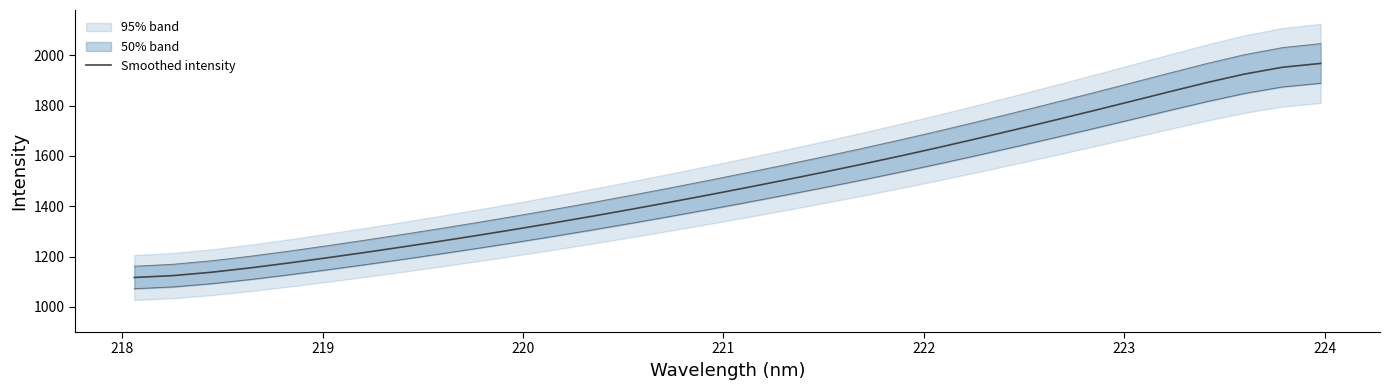

What is the lowest value of the Smoothed intensity series?

1116.8